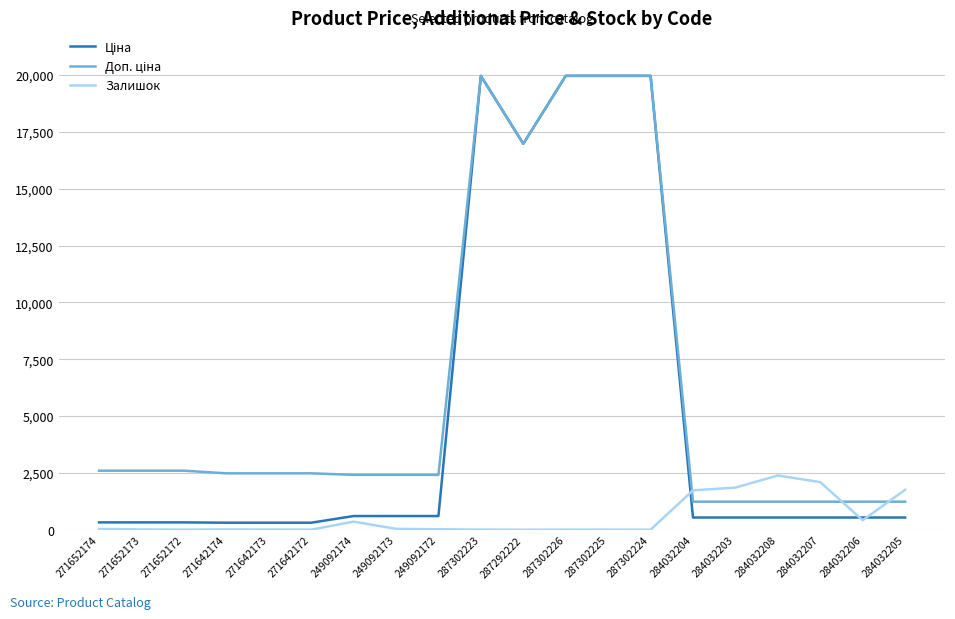

What is the total value across all series at 284032205?

3531.4